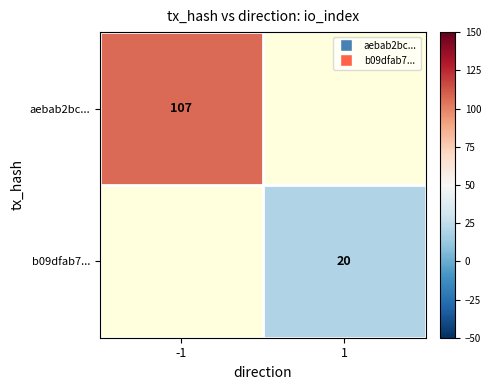

True or false: b09dfab7... has a value of 26 at 1.

False